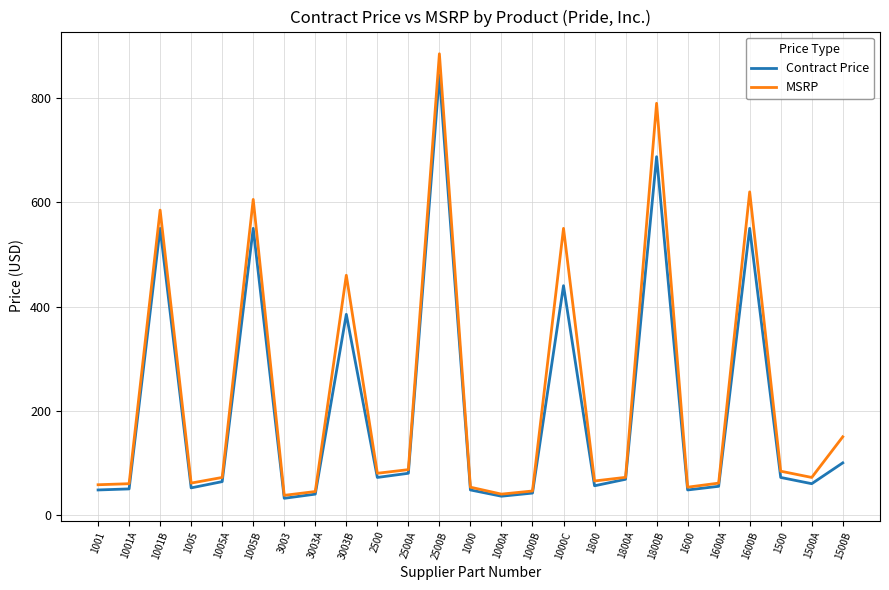

True or false: Contract Price has more than 2 interior local peaks.

True